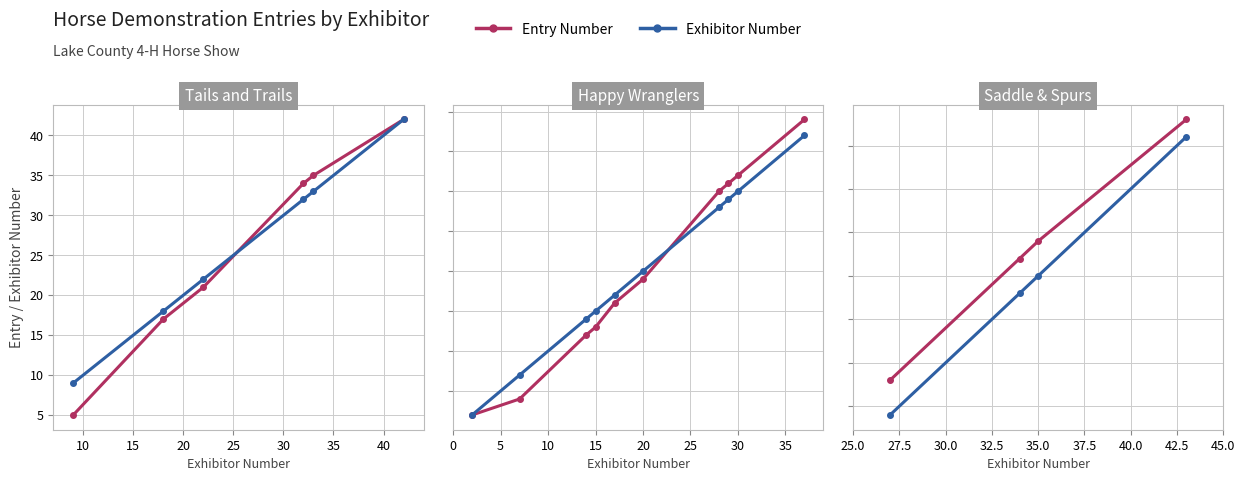

Which series has the largest total across all categories?

Entry Number